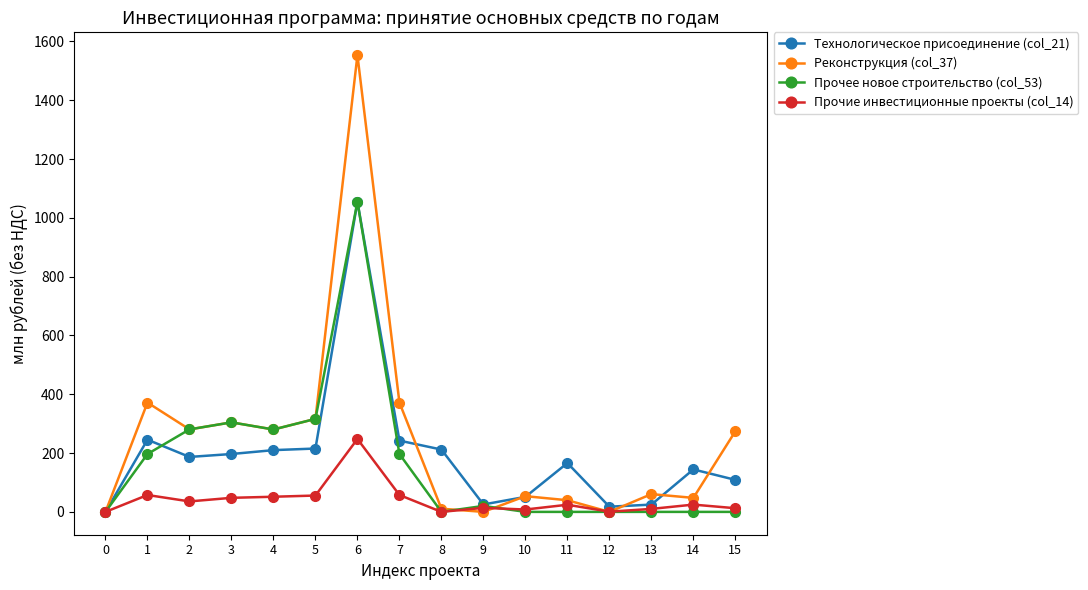

What is the spread (max minus min) of values at 3?

256.7